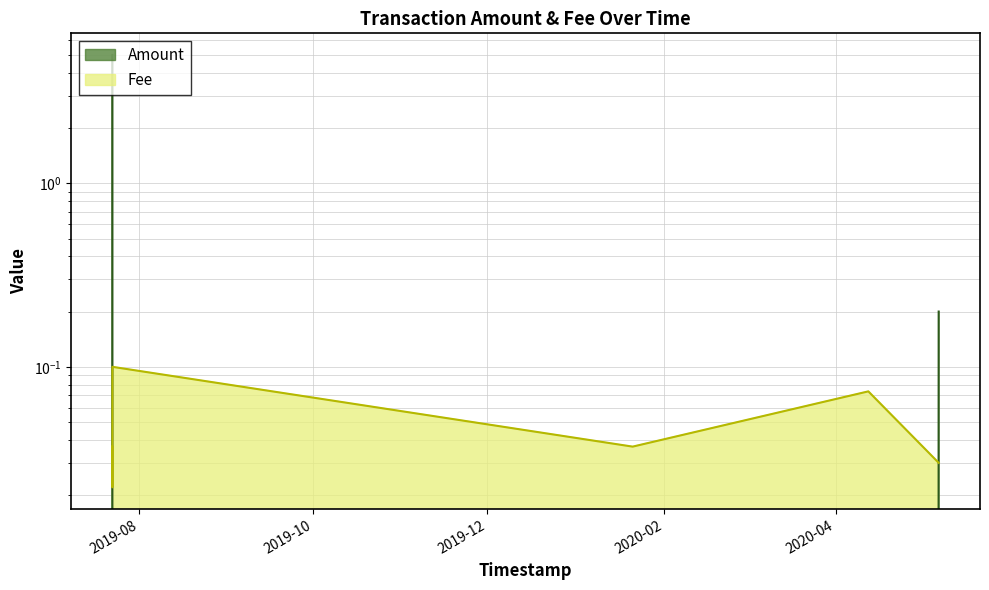

What is the label of the 1st point from the right?

2020-05-07 01:32:28